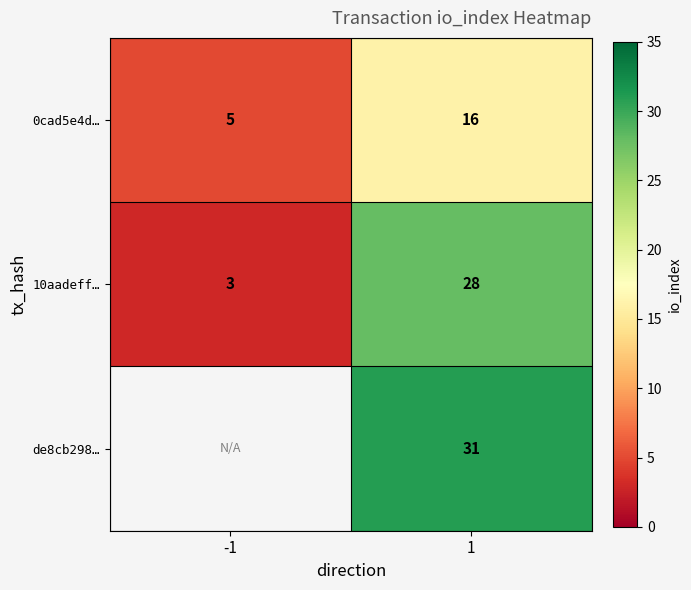

List the labels in order of 10aadeff… value, smallest first.

-1, 1